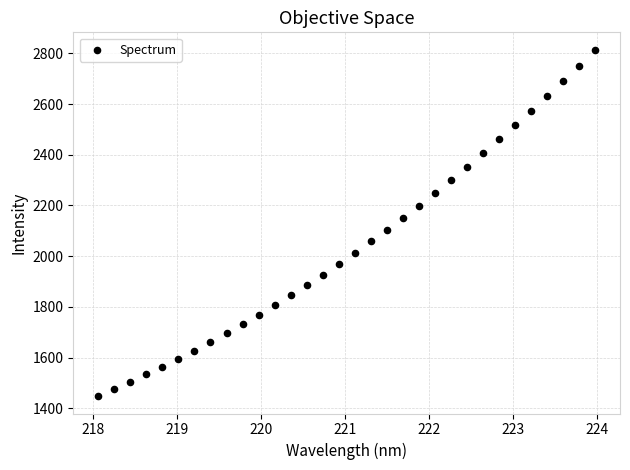

What is the range of Y values (max minus min)?

1366.8